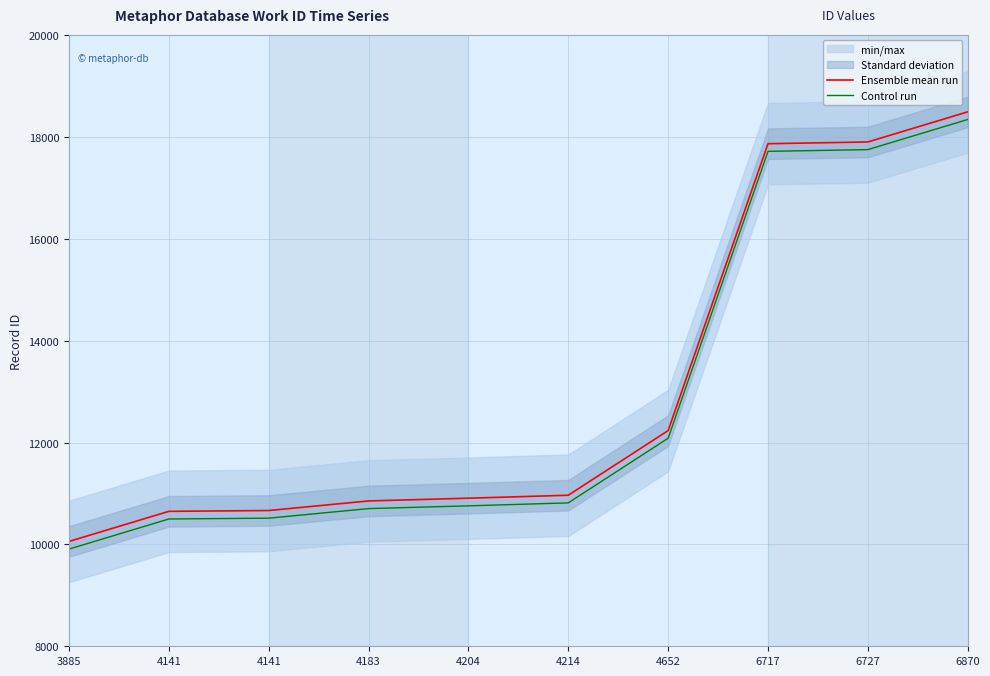

Where is Ensemble mean run nearest to the value 14274?

4652